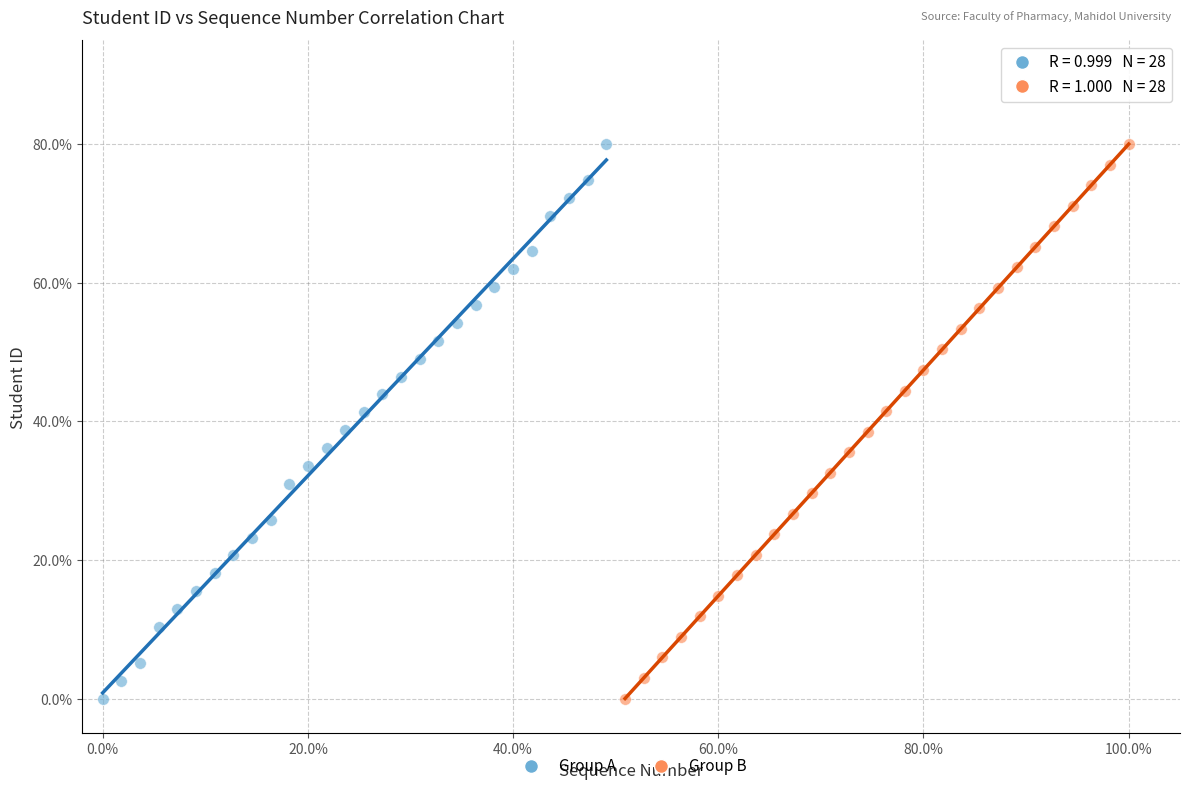

What are all the series names shown in the legend?

Group A, Group B